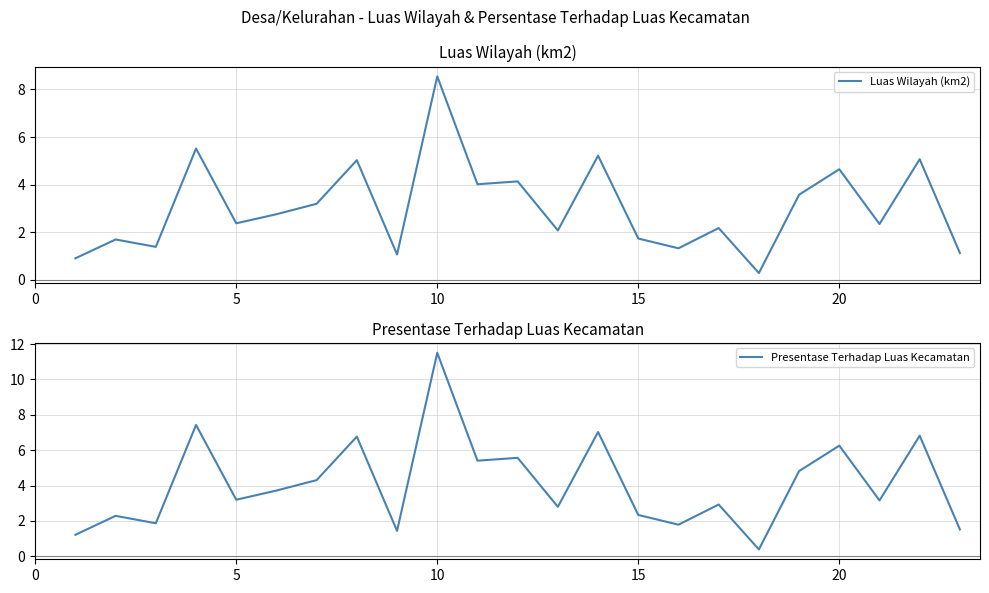

True or false: Luas Wilayah (km2) has a value of 1.7 at 15.

True